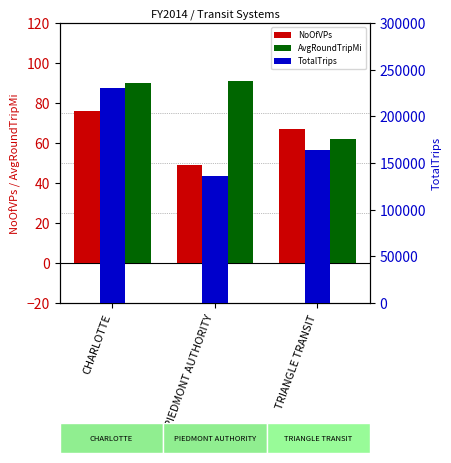

What is the sum of all AvgRoundTripMi values?

243